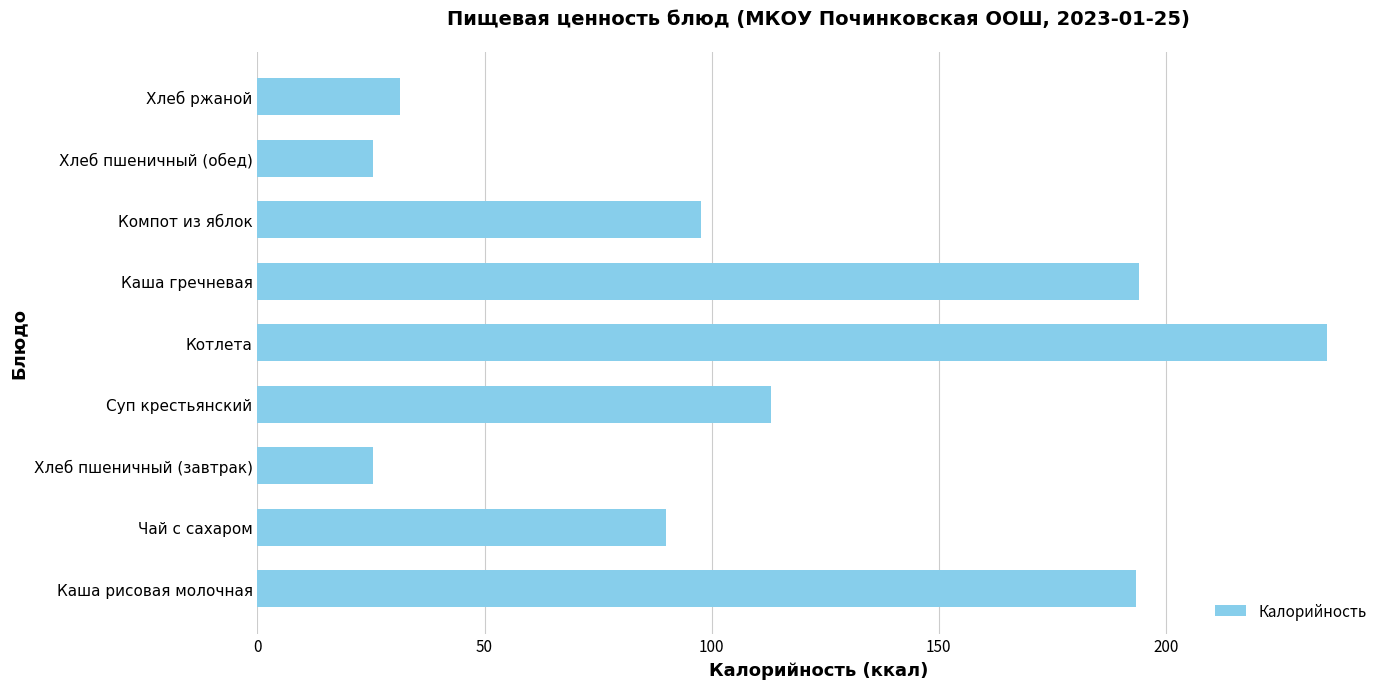

What is the ratio of the value at Хлеб пшеничный (обед) to the value at Чай с сахаром?

0.3